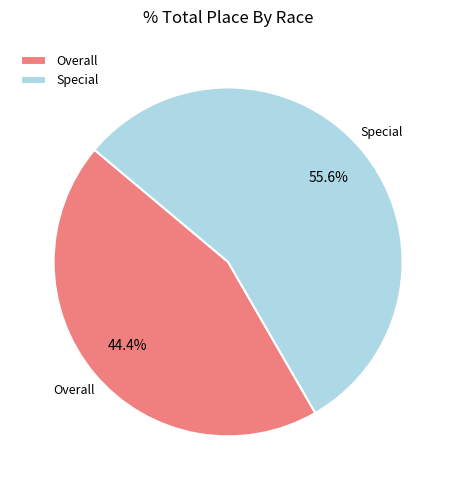

Between Special and Overall, which is larger?

Special